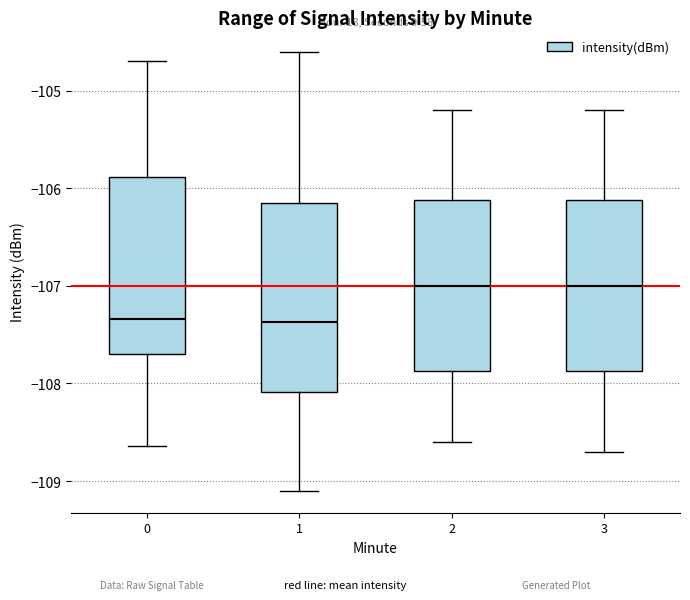

Reading left to right, read every box against the y-axis: the position of its median line, the range the box covers, and the ends of its whiskers. The values are not printed on the chart, so give them approximately, as read against the axis.

0: median -107.3, box -107.7 to -105.9, whiskers -108.6 to -104.7
1: median -107.4, box -108.1 to -106.1, whiskers -109.1 to -104.6
2: median -107.0, box -107.9 to -106.1, whiskers -108.6 to -105.2
3: median -107.0, box -107.9 to -106.1, whiskers -108.7 to -105.2